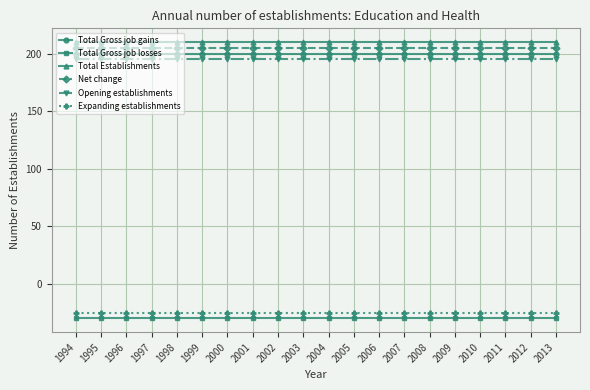

Does the chart display data point markers on the line(s)?

Yes